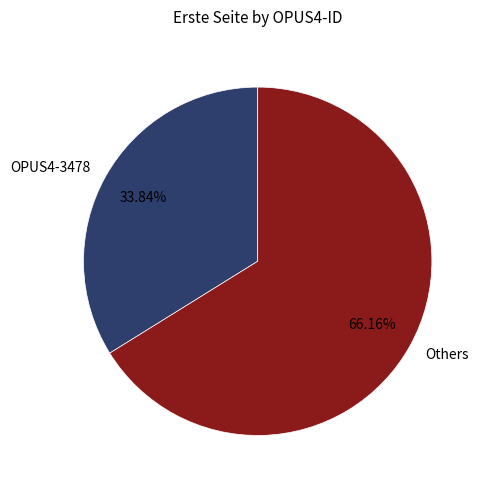

Do Others and OPUS4-3478 together represent more than half of the pie?

Yes